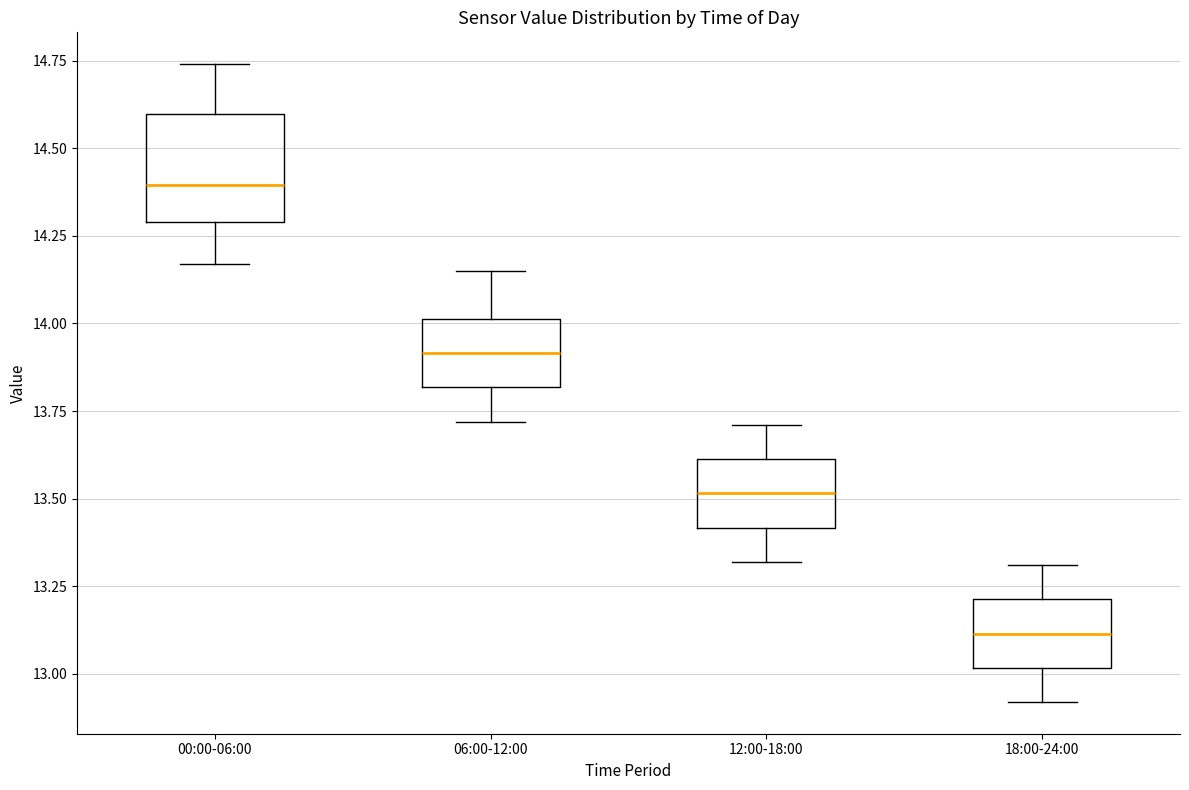

Reading left to right, transcribe this box plot: for each box, give where its median line is, the range the box spans, and where its two whiskers end, as read against the y-axis. The values are not printed on the chart, so give them approximately, as read against the axis.

00:00-06:00: median 14.40, box 14.30 to 14.60, whiskers 14.15 to 14.75
06:00-12:00: median 13.90, box 13.80 to 14.00, whiskers 13.70 to 14.15
12:00-18:00: median 13.50, box 13.40 to 13.60, whiskers 13.30 to 13.70
18:00-24:00: median 13.10, box 13.00 to 13.20, whiskers 12.90 to 13.30